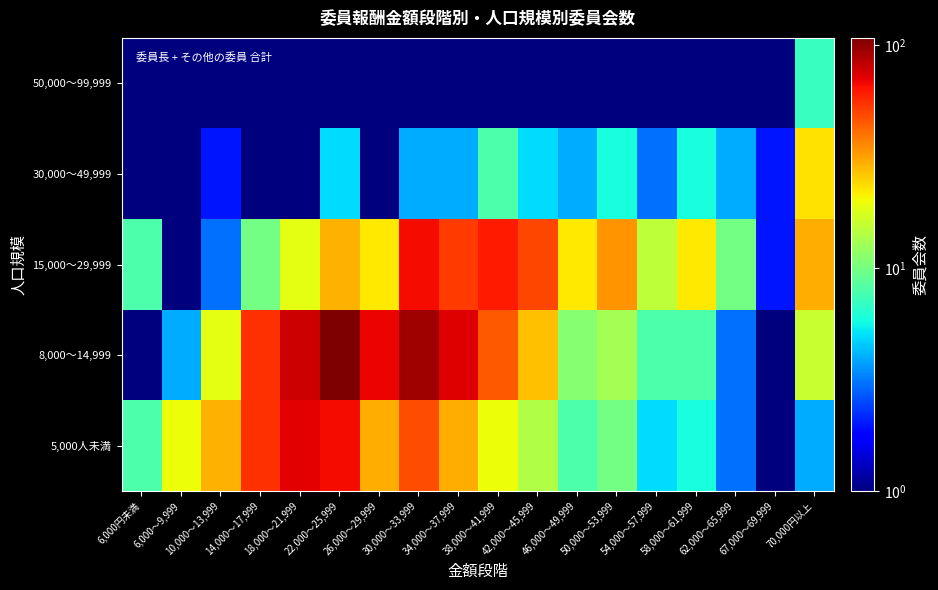

Reading left to right, extract all data points from this chart.

5,000人未満: 6,000円未満=8.0	6,000～9,999=20.0	10,000～13,999=29.0	14,000～17,999=55.0	18,000～21,999=71.0	22,000～25,999=66.0	26,000～29,999=30.0	30,000～33,999=48.0	34,000～37,999=30.0	38,000～41,999=20.0	42,000～45,999=14.0	46,000～49,999=8.0	50,000～53,999=10.0	54,000～57,999=5.0	58,000～61,999=6.0	62,000～65,999=3.0	67,000～69,999=0.5	70,000円以上=4.0
8,000～14,999: 6,000円未満=0.5	6,000～9,999=4.0	10,000～13,999=19.0	14,000～17,999=55.0	18,000～21,999=78.0	22,000～25,999=108.0	26,000～29,999=69.0	30,000～33,999=94.0	34,000～37,999=73.0	38,000～41,999=45.0	42,000～45,999=27.0	46,000～49,999=11.0	50,000～53,999=13.0	54,000～57,999=8.0	58,000～61,999=8.0	62,000～65,999=3.0	67,000～69,999=1.0	70,000円以上=16.0
15,000～29,999: 6,000円未満=8.0	6,000～9,999=1.0	10,000～13,999=3.0	14,000～17,999=10.0	18,000～21,999=19.0	22,000～25,999=29.0	26,000～29,999=22.0	30,000～33,999=67.0	34,000～37,999=52.0	38,000～41,999=62.0	42,000～45,999=50.0	46,000～49,999=22.0	50,000～53,999=34.0	54,000～57,999=15.0	58,000～61,999=22.0	62,000～65,999=10.0	67,000～69,999=2.0	70,000円以上=30.0
30,000～49,999: 6,000円未満=0.5	6,000～9,999=0.5	10,000～13,999=2.0	14,000～17,999=1.0	18,000～21,999=1.0	22,000～25,999=5.0	26,000～29,999=0.5	30,000～33,999=4.0	34,000～37,999=4.0	38,000～41,999=8.0	42,000～45,999=5.0	46,000～49,999=4.0	50,000～53,999=6.0	54,000～57,999=3.0	58,000～61,999=6.0	62,000～65,999=4.0	67,000～69,999=2.0	70,000円以上=23.0
50,000～99,999: 6,000円未満=0.5	6,000～9,999=0.5	10,000～13,999=0.5	14,000～17,999=0.5	18,000～21,999=0.5	22,000～25,999=1.0	26,000～29,999=0.5	30,000～33,999=1.0	34,000～37,999=0.5	38,000～41,999=1.0	42,000～45,999=0.5	46,000～49,999=0.5	50,000～53,999=1.0	54,000～57,999=0.5	58,000～61,999=0.5	62,000～65,999=0.5	67,000～69,999=0.5	70,000円以上=7.0